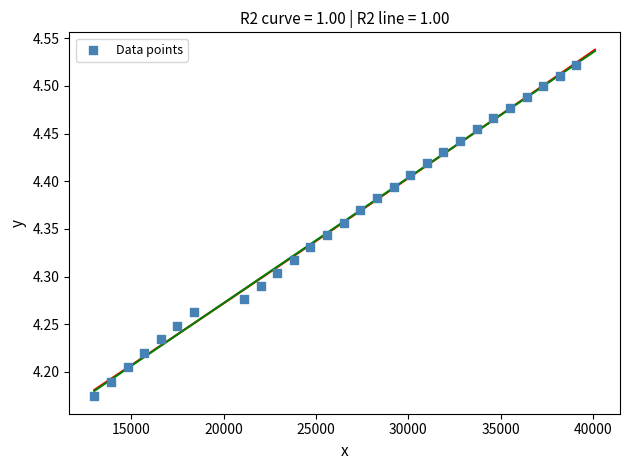

What is the range of X values (max minus min)?

26100.0